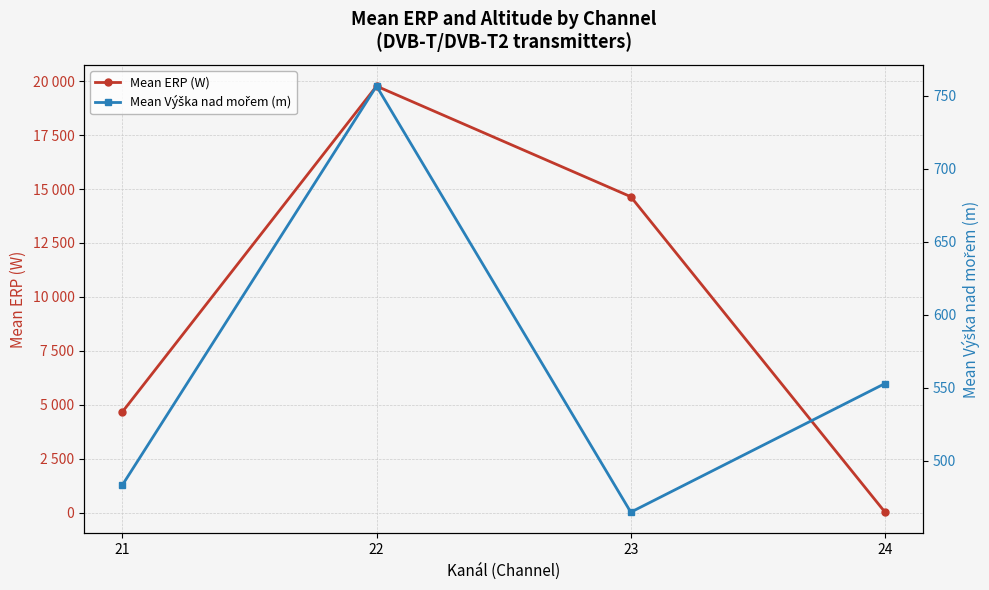

Reading left to right, list all the values displayed in this chart.

Mean ERP (W): 21=4668.1	22=19771.1	23=14645.1	24=25.0
Mean Výška nad mořem (m): 21=483.4	22=756.6	23=464.9	24=553.0